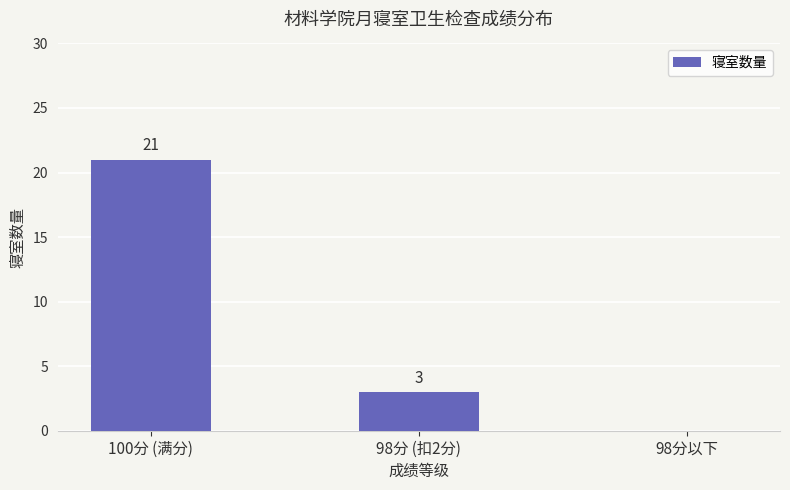

What is the difference between the values at 100分 (满分) and 98分 (扣2分)?

18